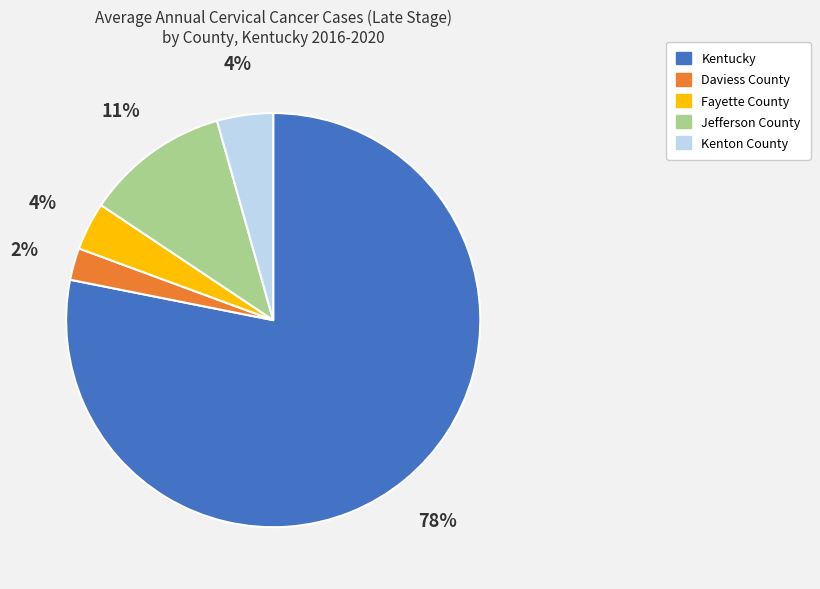

Which has a higher value, Kentucky or Jefferson County?

Kentucky